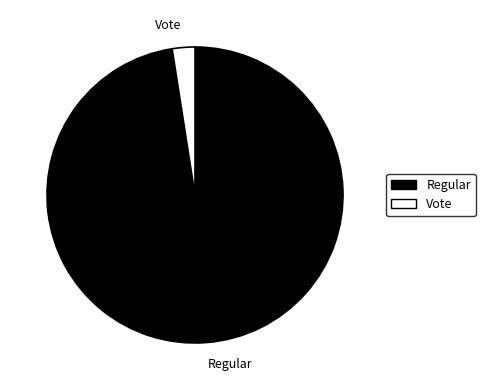

What is the majority slice?

Regular